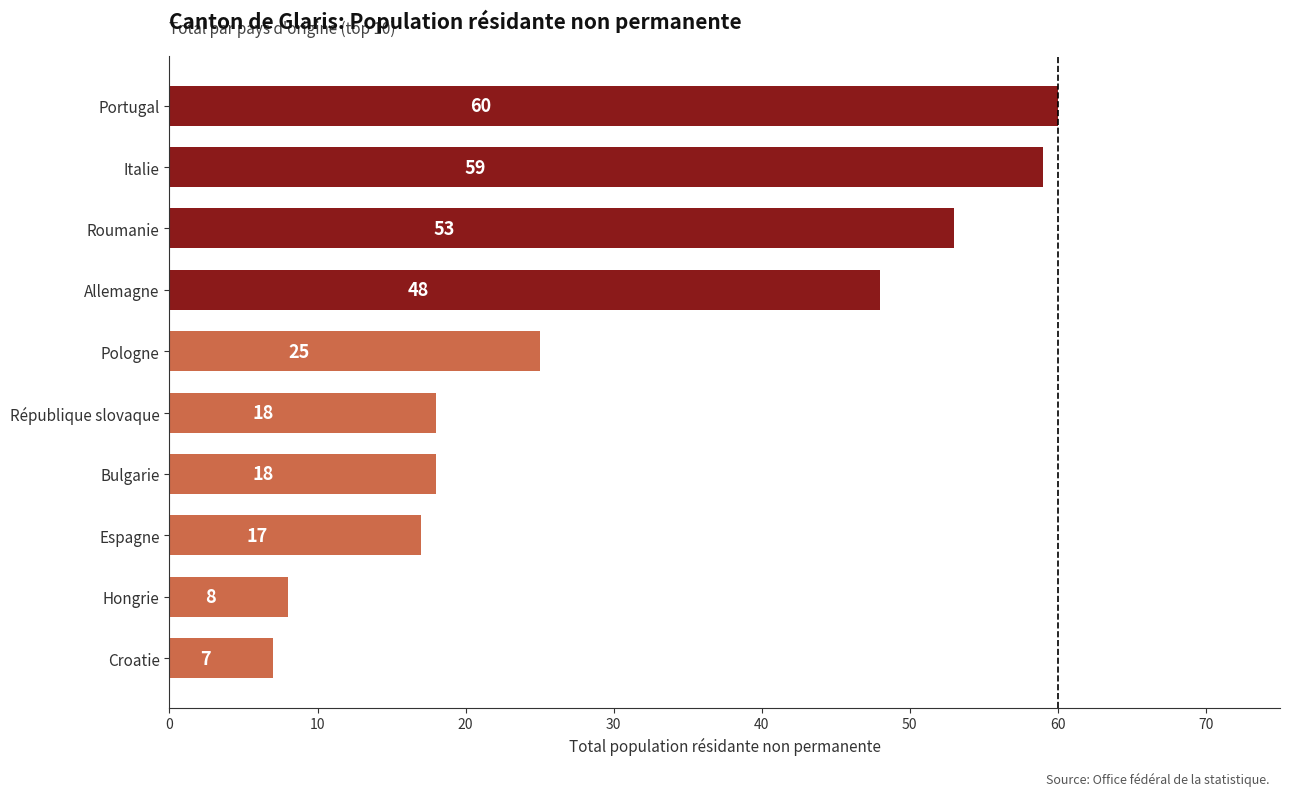

Reading bottom to top, extract all data points from this chart.

7	8	17	18	18	25	48	53	59	60